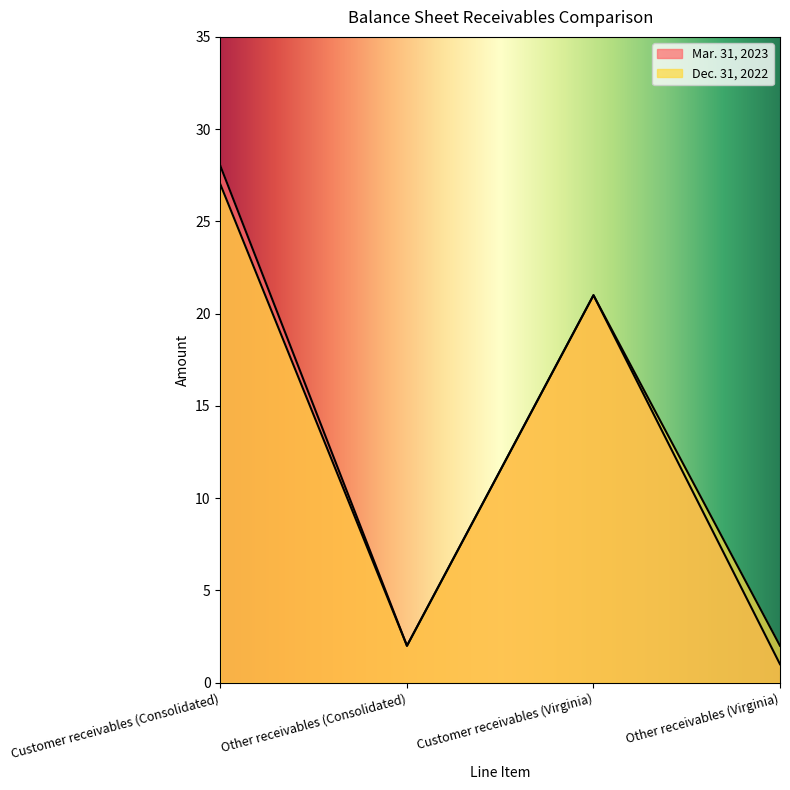

Which series has the largest range (max minus min)?

Mar. 31, 2023